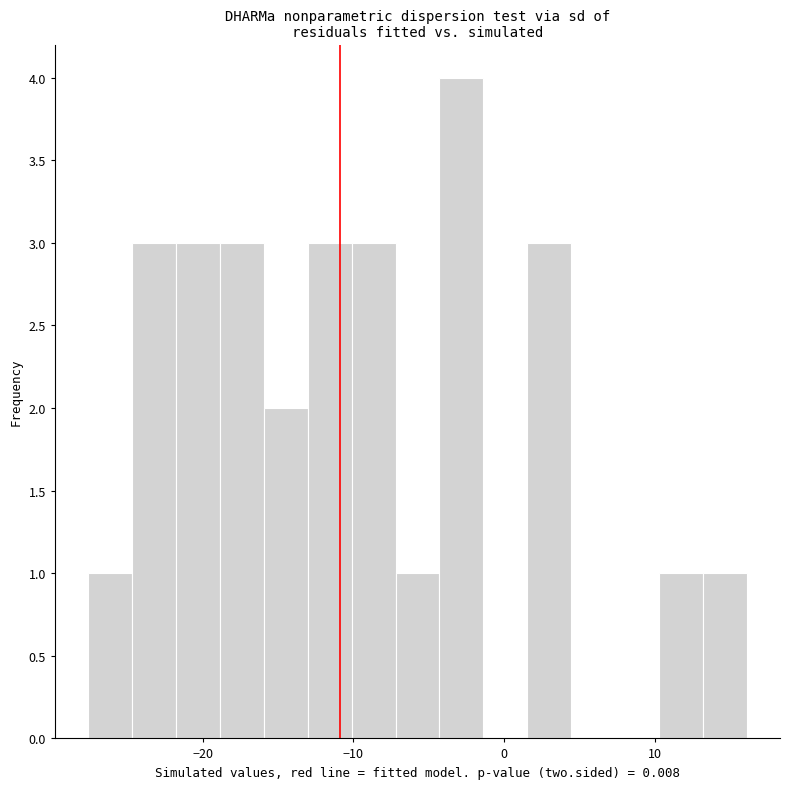

Around what value on the x-axis is the tallest bar? Give the approximate position of its centre, as read against the axis.

-3